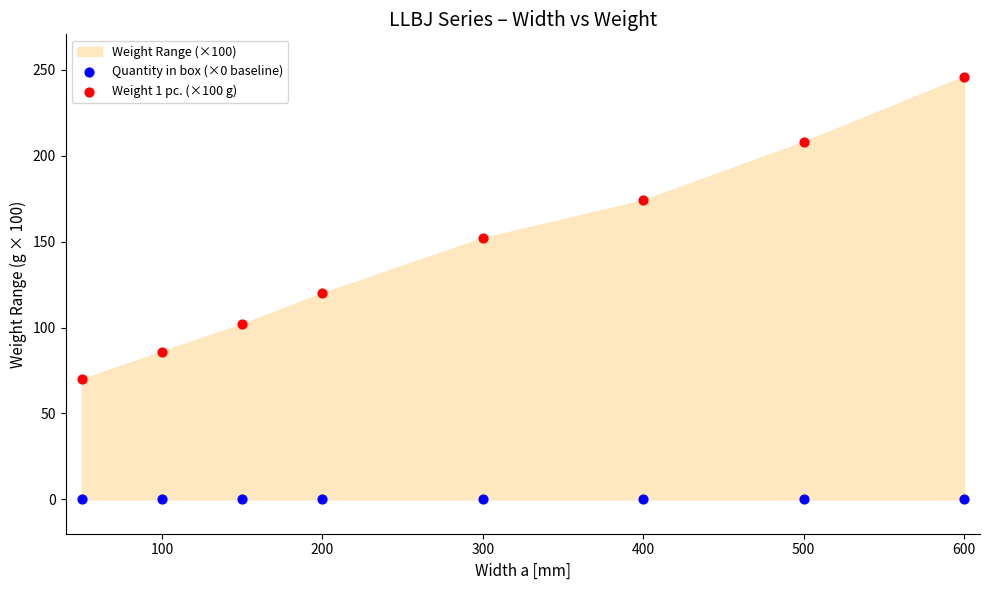

Across all series, what Y value is closest to 123?

120